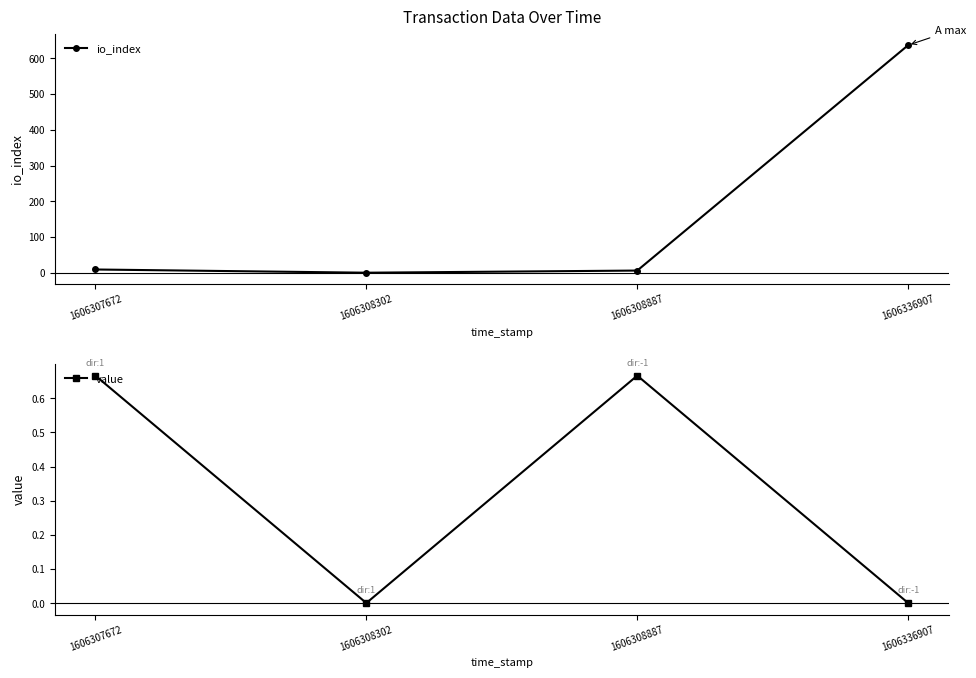

What is the total value across all series at 1606307672?

9.7